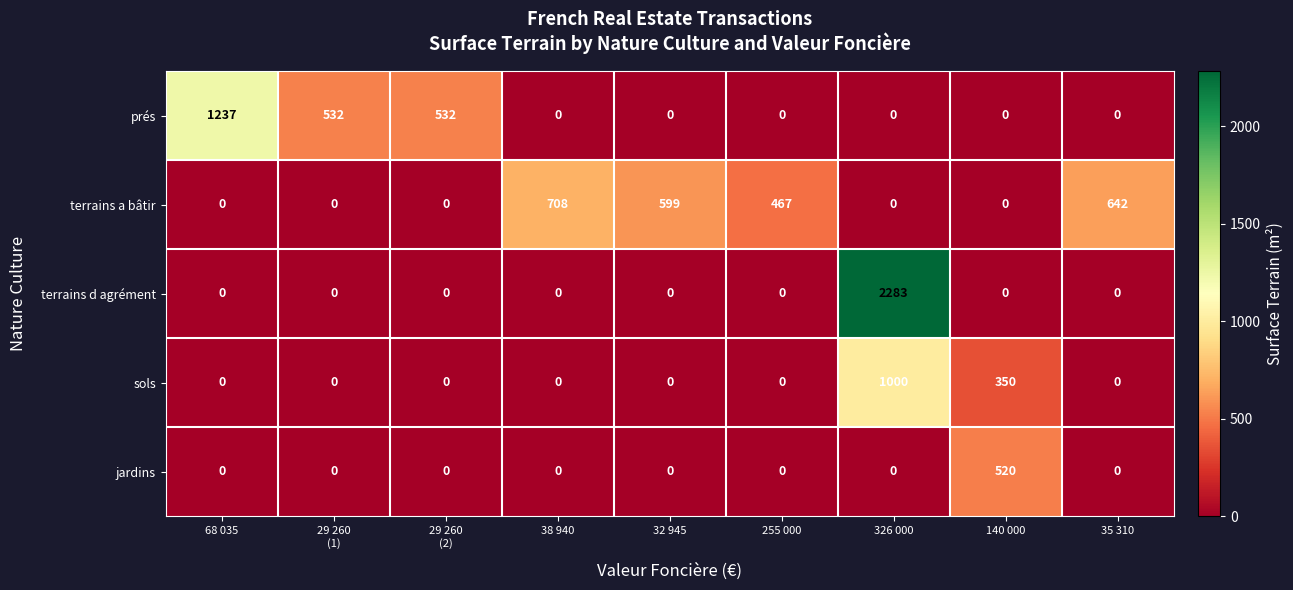

At how many categories does at least one series exceed 136?

9